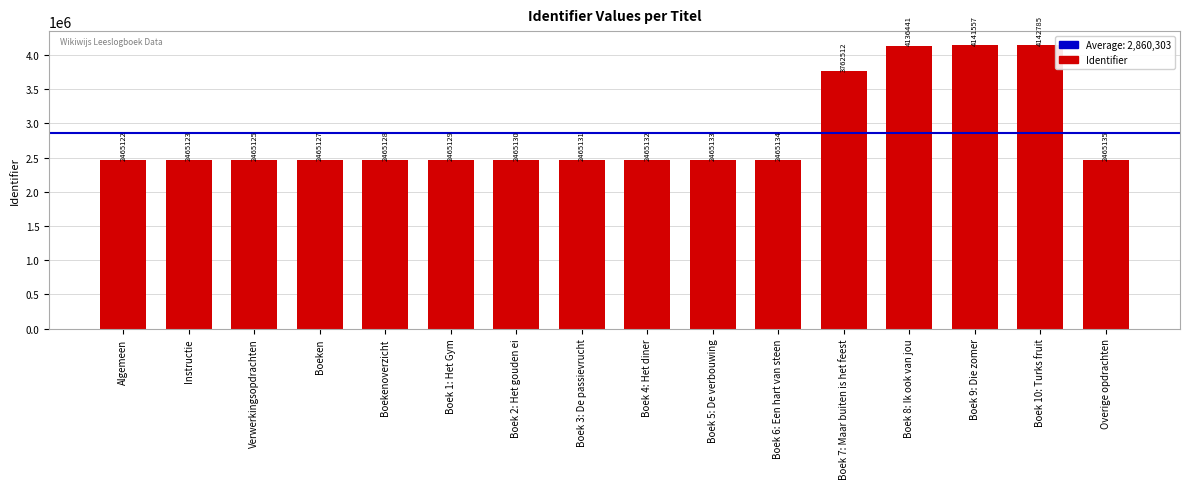

Reading right to left, extract all data points from this chart.

Overige opdrachten=2465135	Boek 10: Turks fruit=4142785	Boek 9: Die zomer=4141557	Boek 8: Ik ook van jou=4136441	Boek 7: Maar buiten is het feest=3762512	Boek 6: Een hart van steen=2465134	Boek 5: De verbouwing=2465133	Boek 4: Het diner=2465132	Boek 3: De passievrucht=2465131	Boek 2: Het gouden ei=2465130	Boek 1: Het Gym=2465129	Boekenoverzicht=2465128	Boeken=2465127	Verwerkingsopdrachten=2465125	Instructie=2465123	Algemeen=2465122